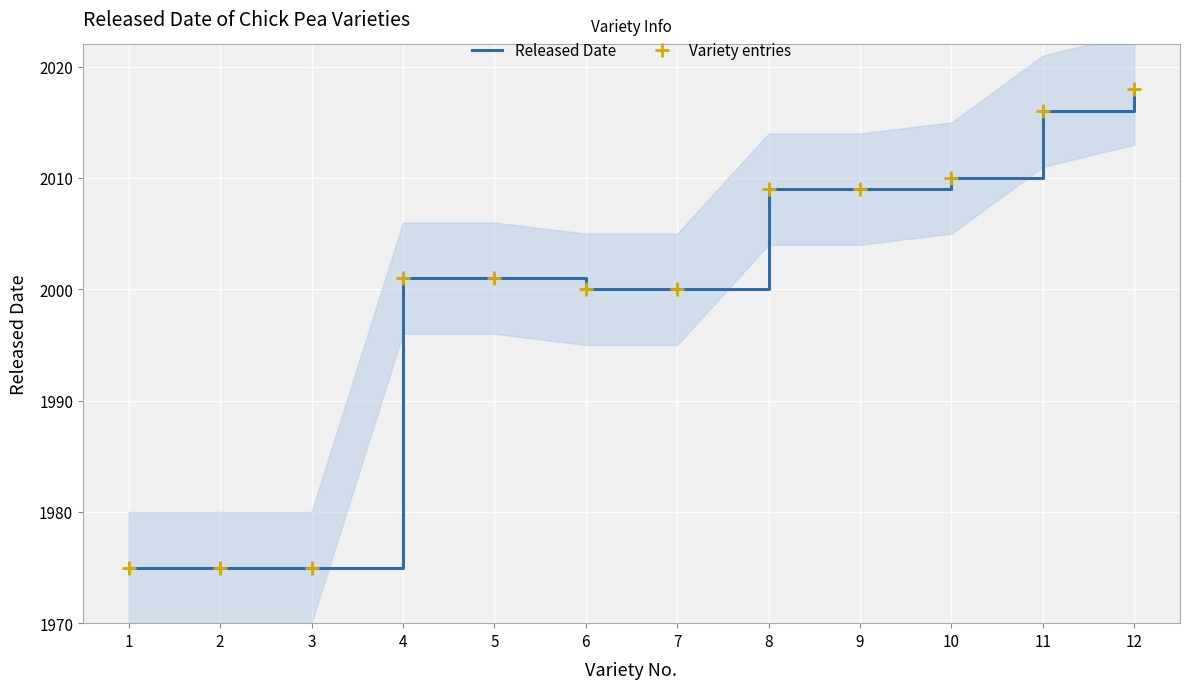

True or false: Variety entries and Released Date intersect in this chart.

False